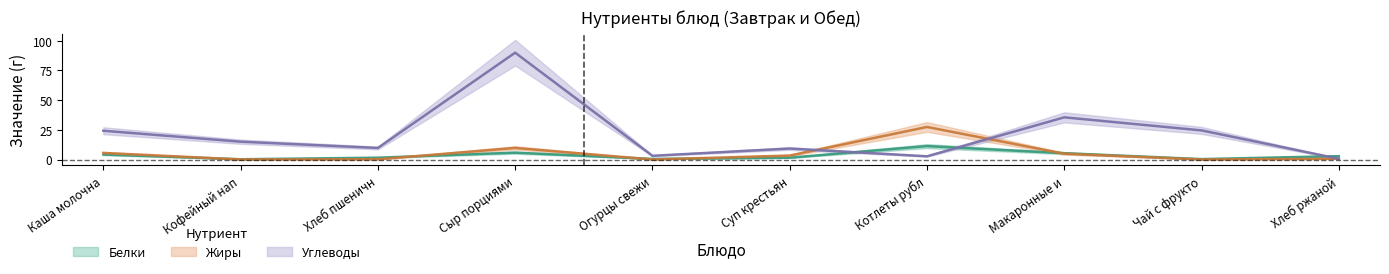

True or false: Жиры has a value of 1.0 at Макаронные и.

False